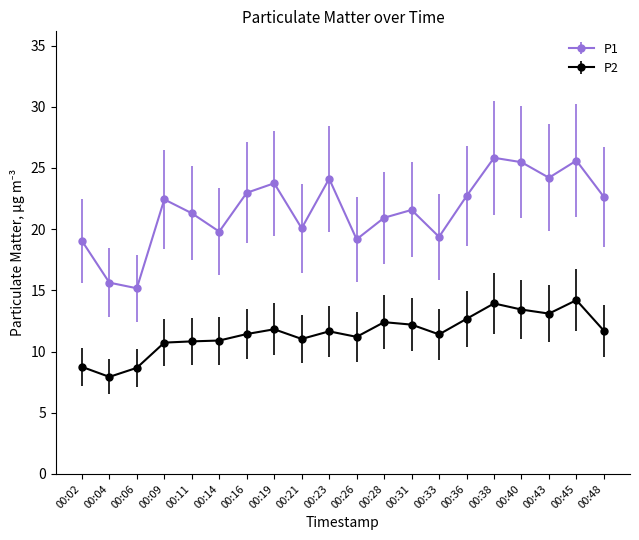

What is the total value across all series at 00:31?

33.8